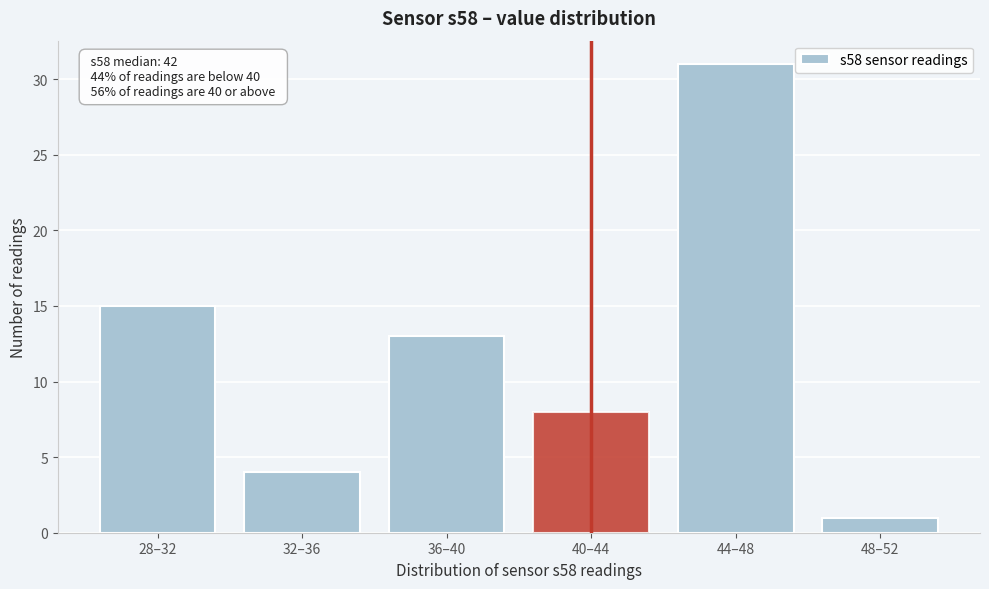

Reading right to left, extract all data points from this chart.

1	31	8	13	4	15